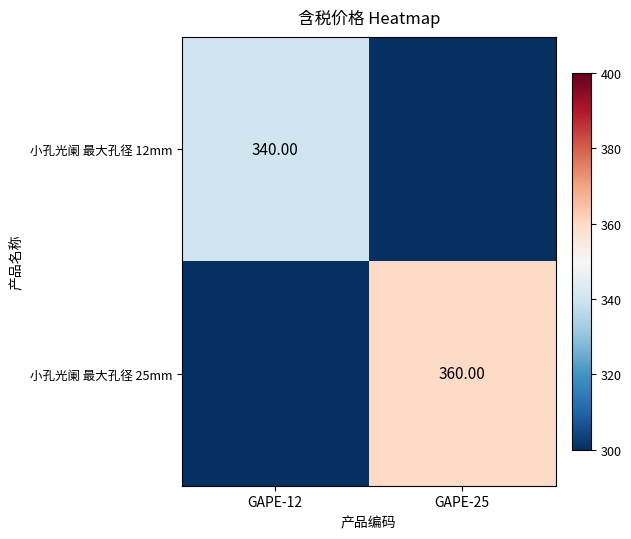

Is the value of 小孔光阑 最大孔径 12mm at GAPE-12 greater than the value of 小孔光阑 最大孔径 25mm at GAPE-25?

No